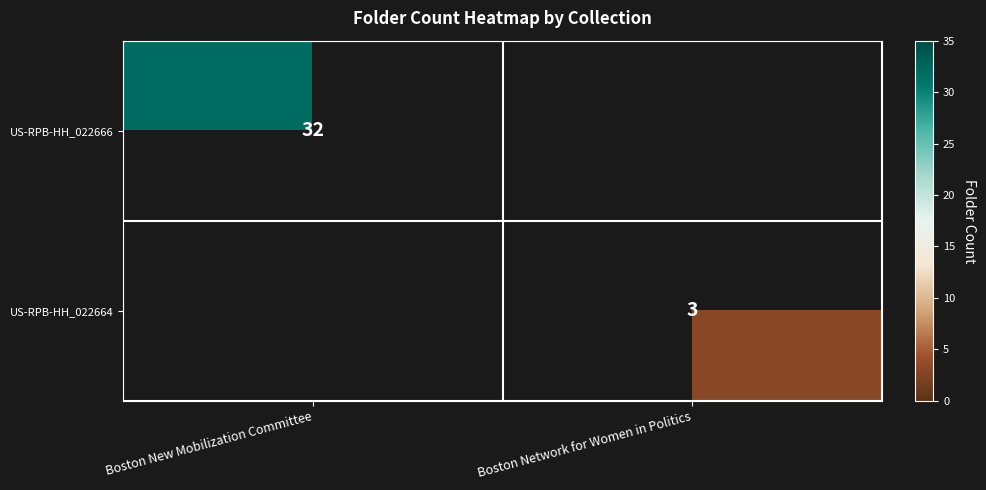

True or false: US-RPB-HH_022664 has a value of 5 at Boston Network for Women in Politics.

False